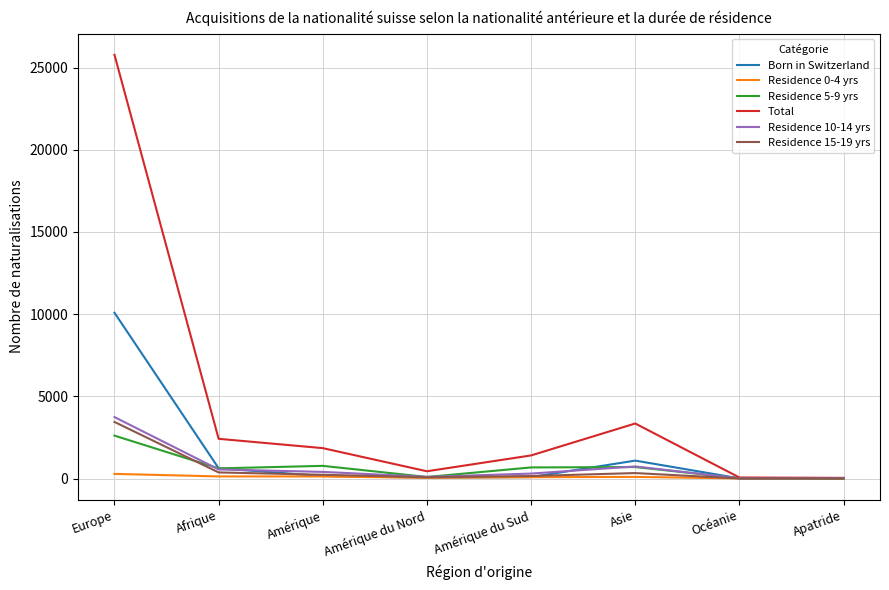

How many series are shown in this chart?

6